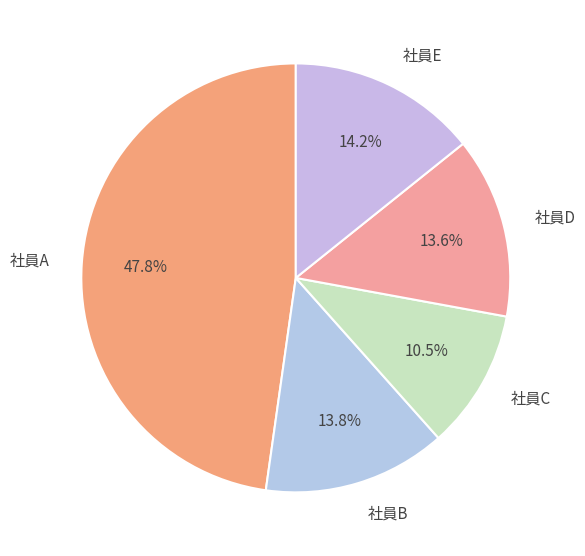

How many slices are in this pie chart?

5